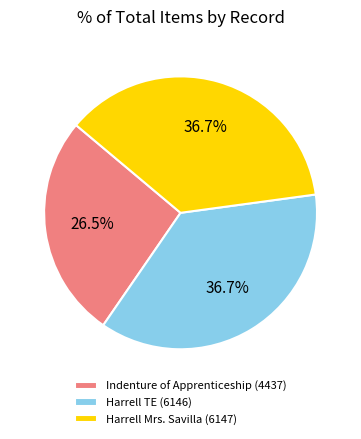

Is there a majority slice in this chart?

No